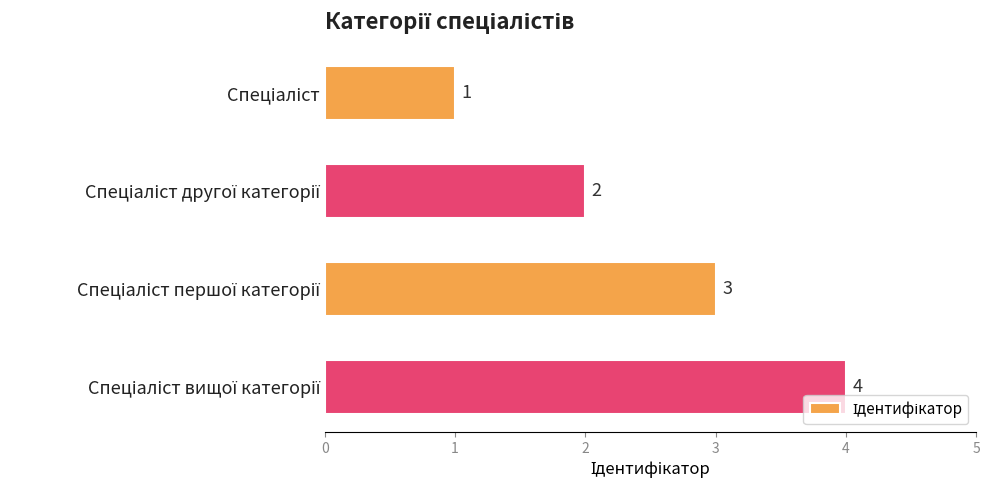

Count the values in the range 2 to 4.

3